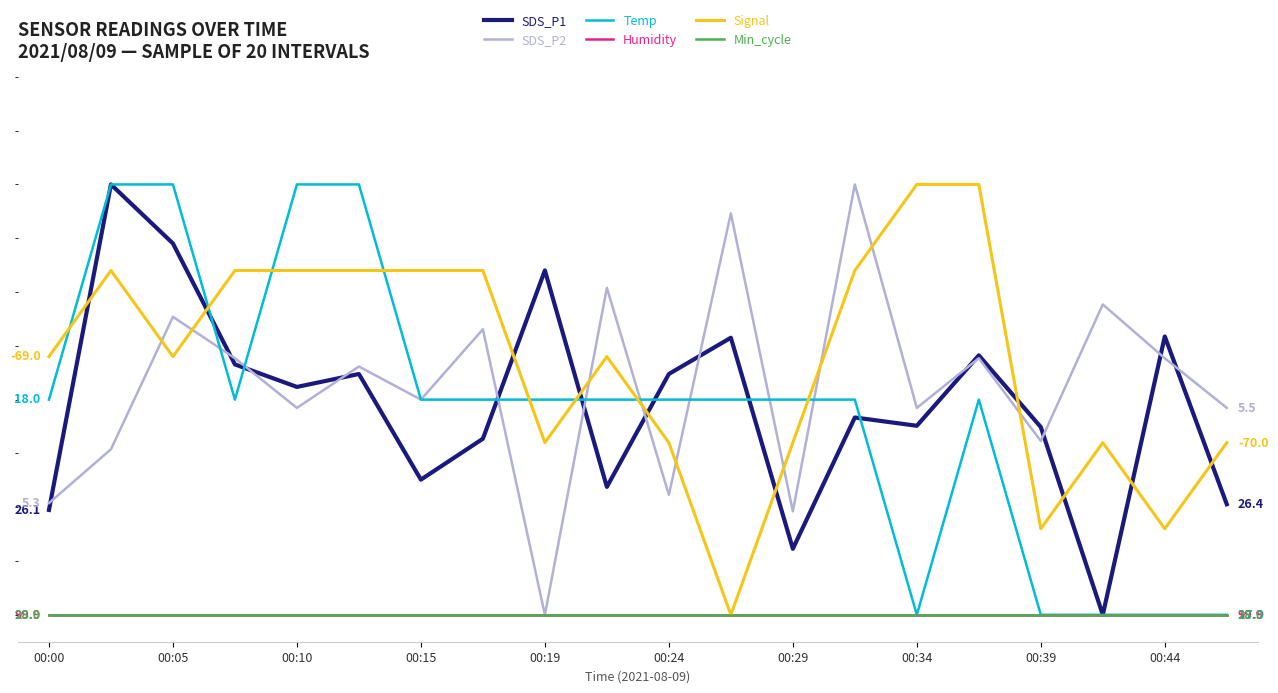

Which series has the largest total across all categories?

Signal